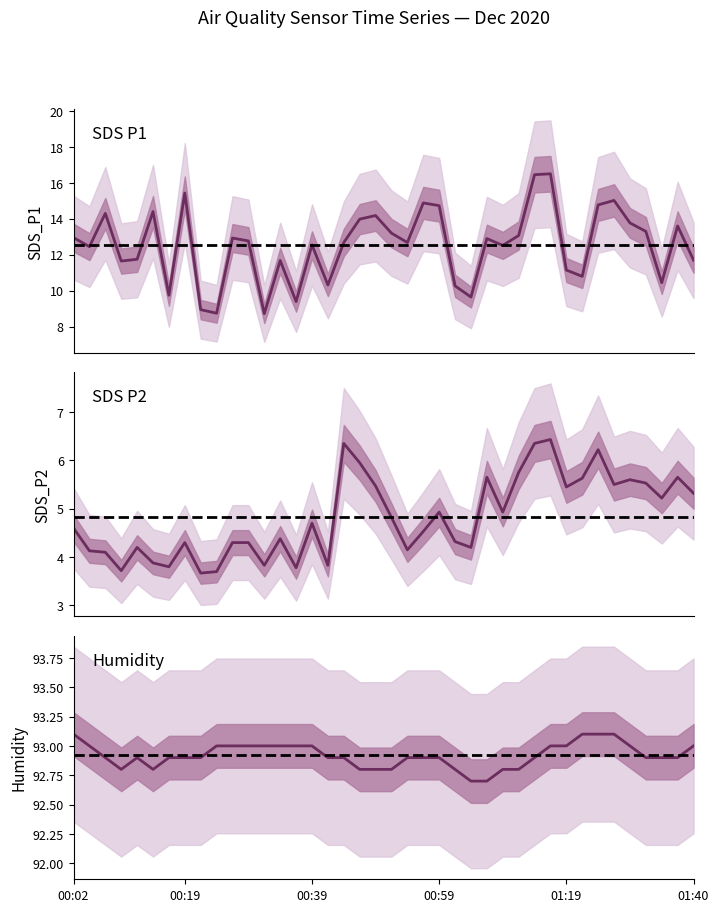

What is the value of the SDS_P1 point at the 3rd from the left?

14.3